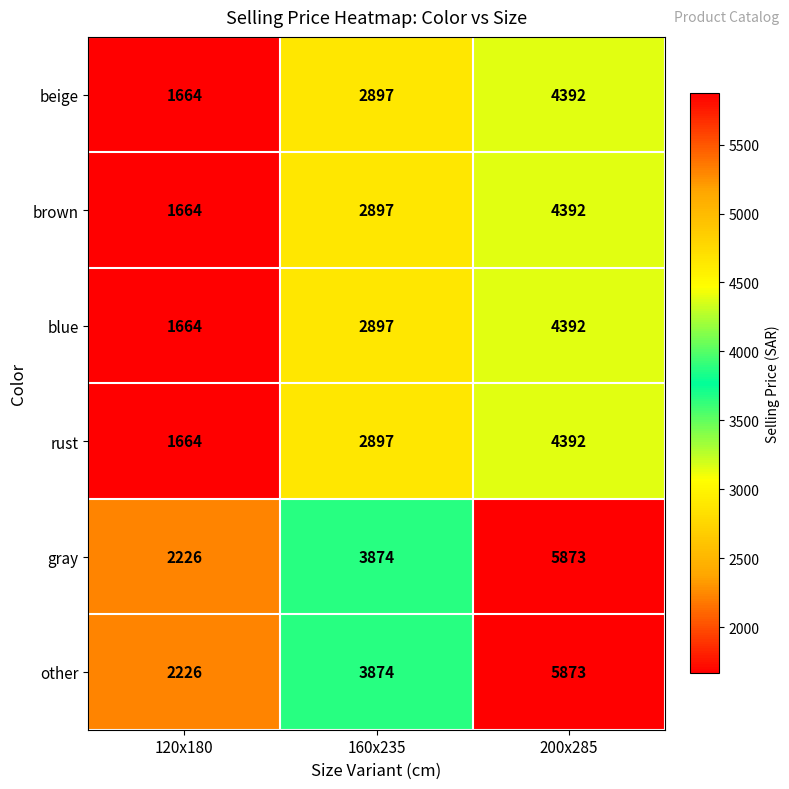

Is it true that brown equals 4392 at 200x285?

True